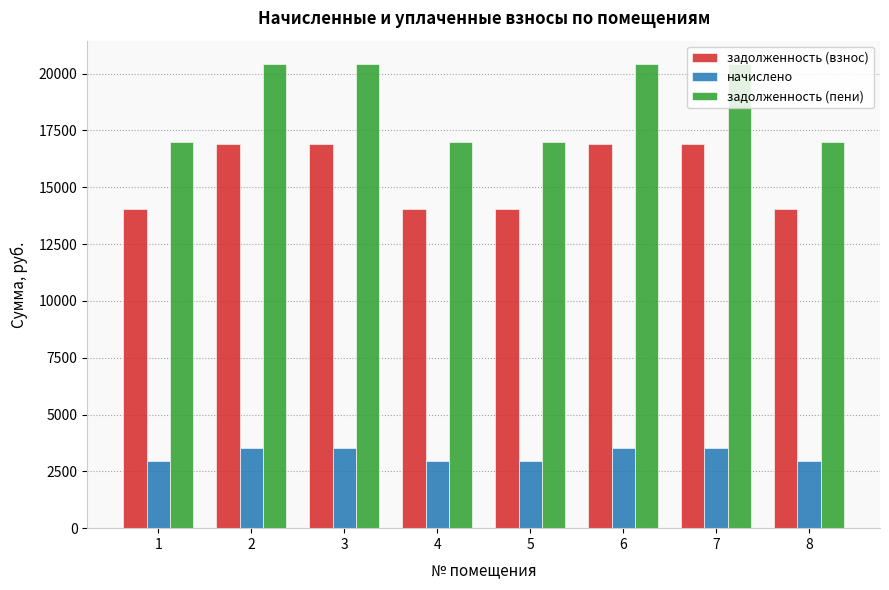

List the series in order of their overall mean, lowest first.

начислено, задолженность (взнос), задолженность (пени)